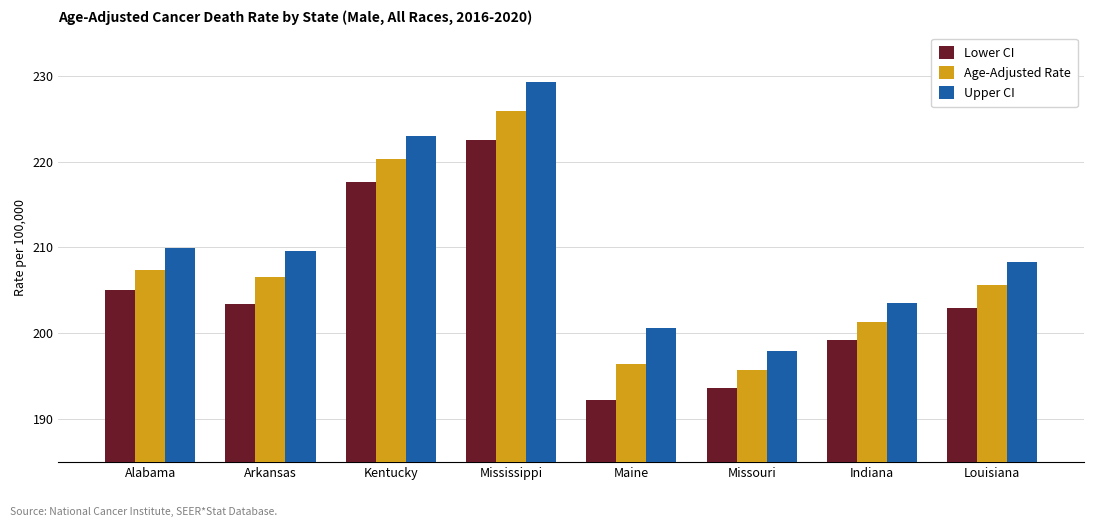

What is the spread (max minus min) of values at Kentucky?

5.4